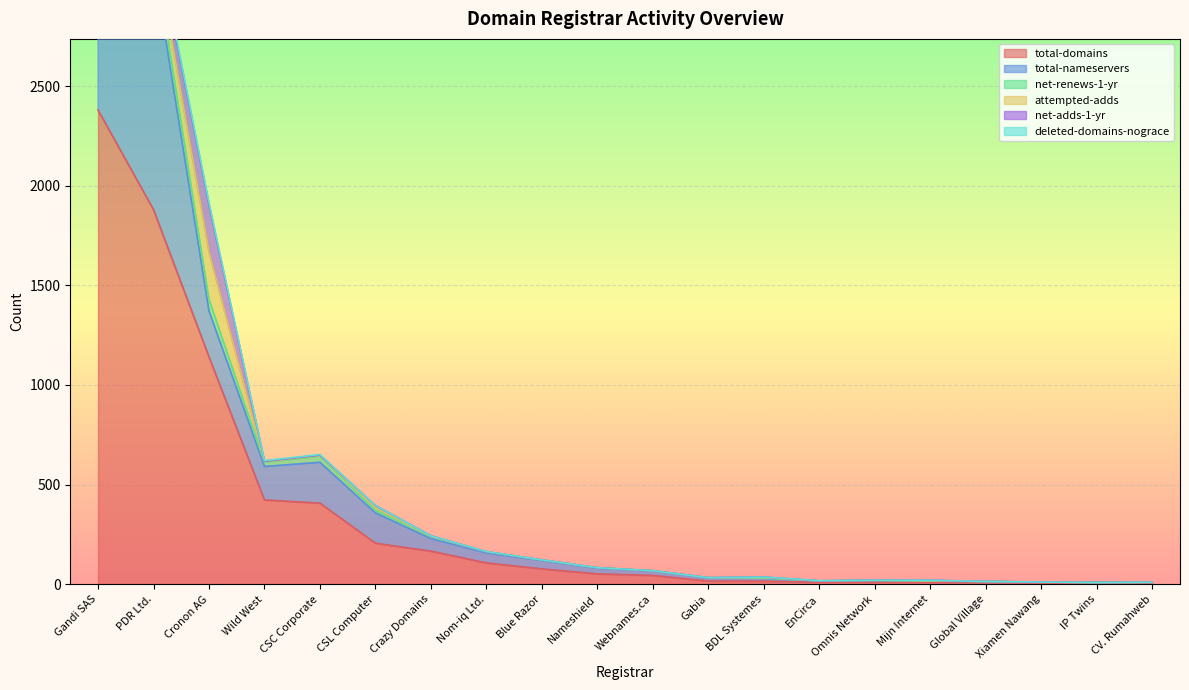

What is the highest value of the total-domains series?

2380